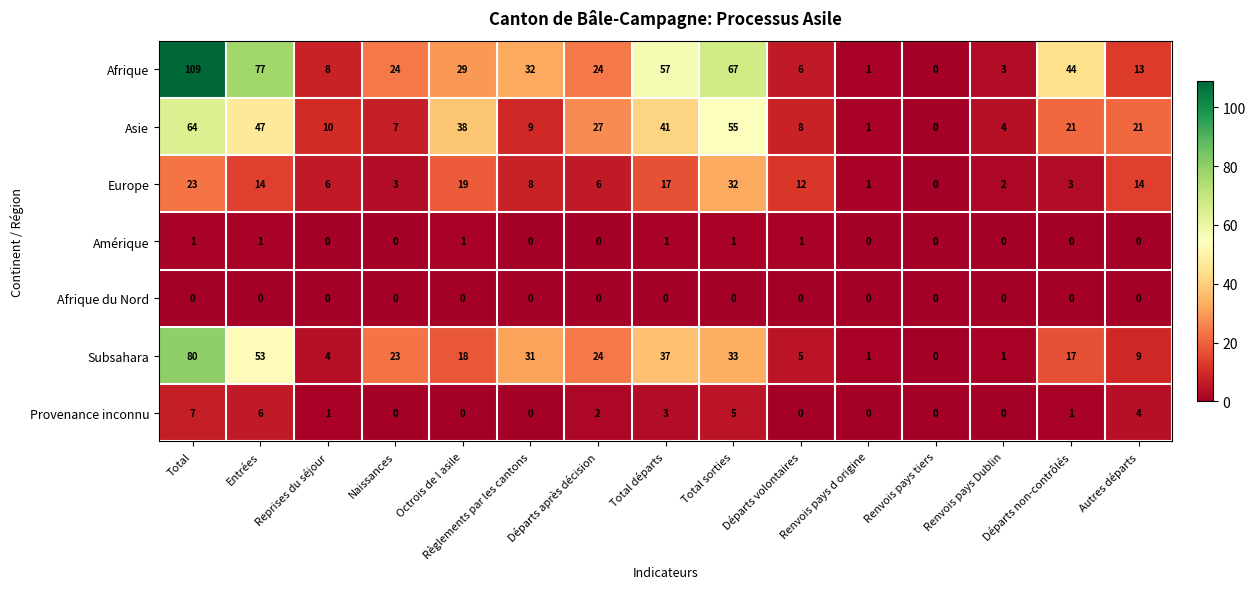

True or false: Afrique has a value of 15 at Naissances.

False